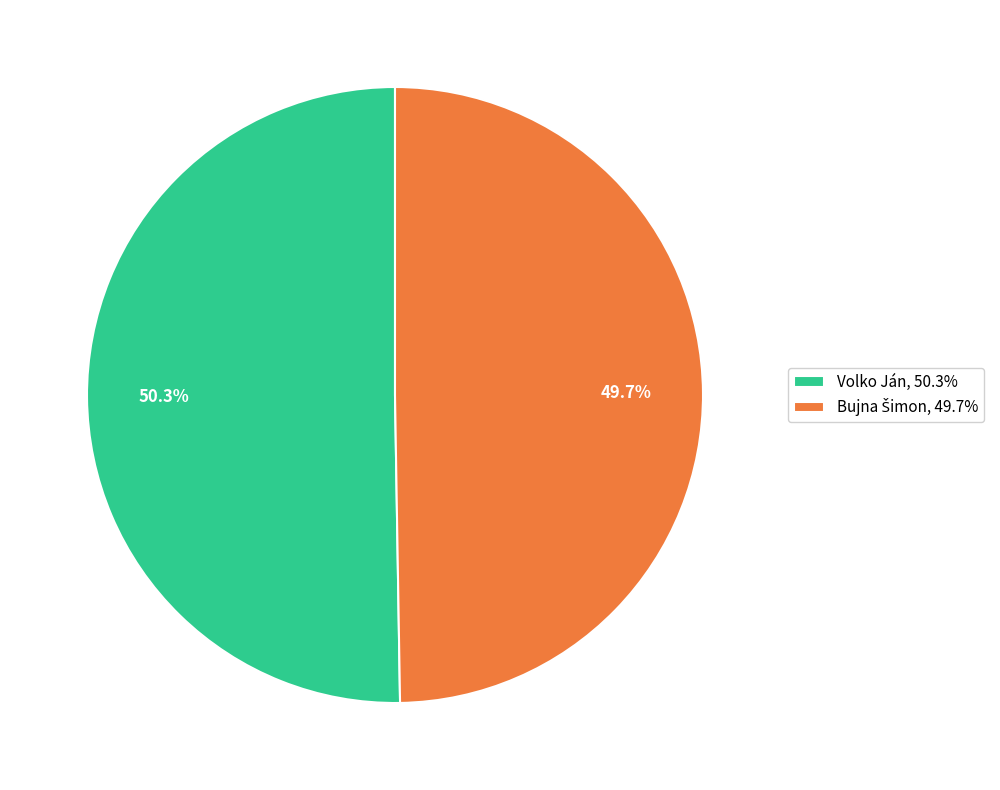

The Volko Ján slice represents 36% of the pie. True or false?

False